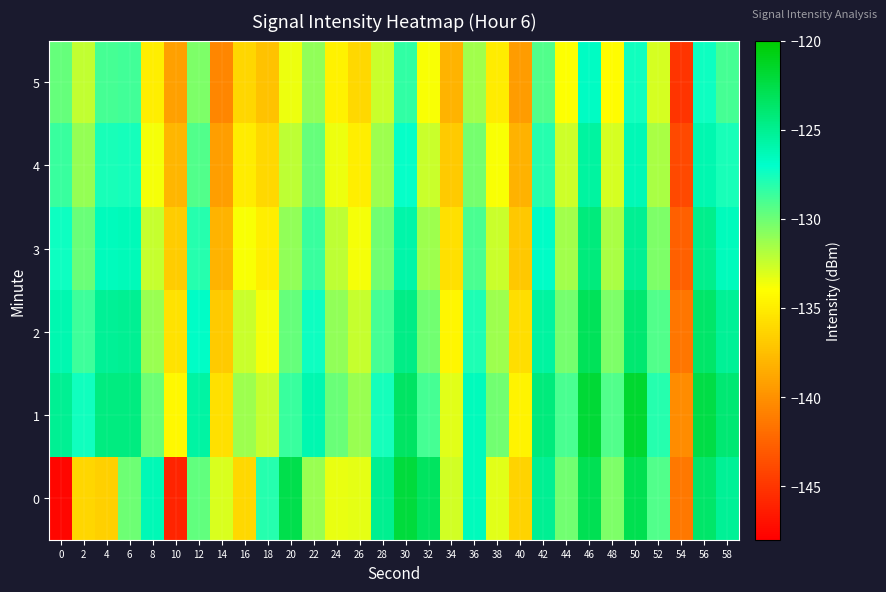

Rank the series at 20 from lowest to highest value.

5, 4, 3, 2, 1, 0